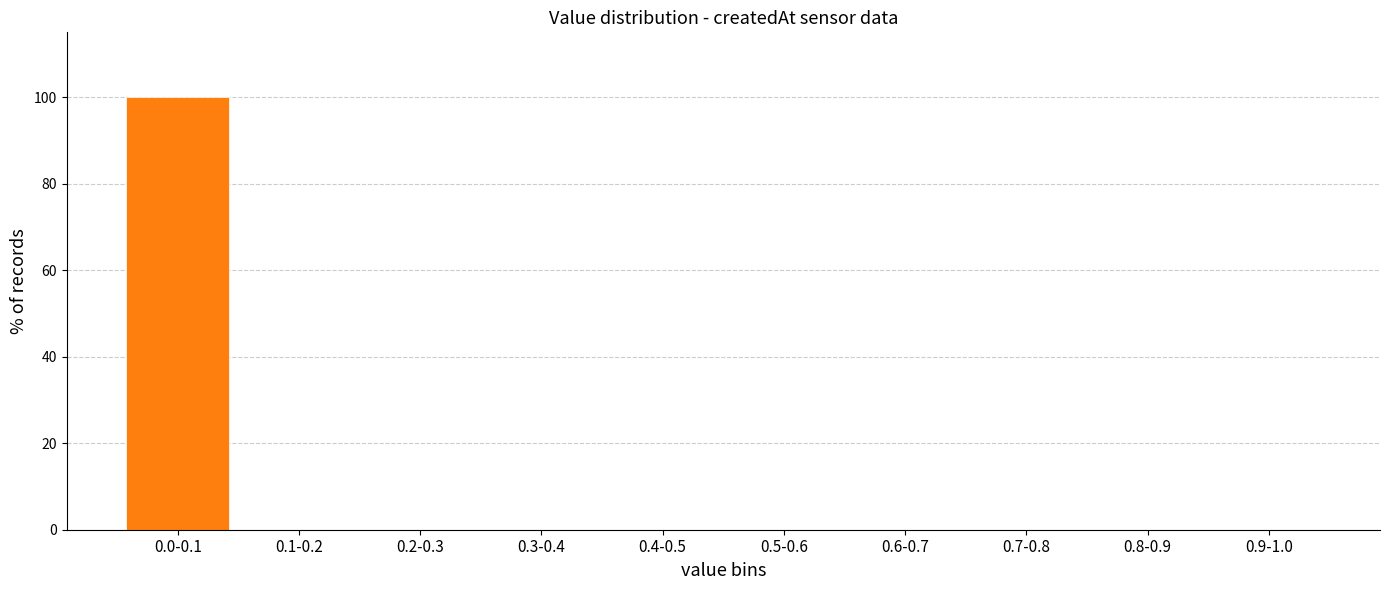

Reading right to left, list all the values displayed in this chart.

0.9-1.0=0	0.8-0.9=0	0.7-0.8=0	0.6-0.7=0	0.5-0.6=0	0.4-0.5=0	0.3-0.4=0	0.2-0.3=0	0.1-0.2=0	0.0-0.1=100